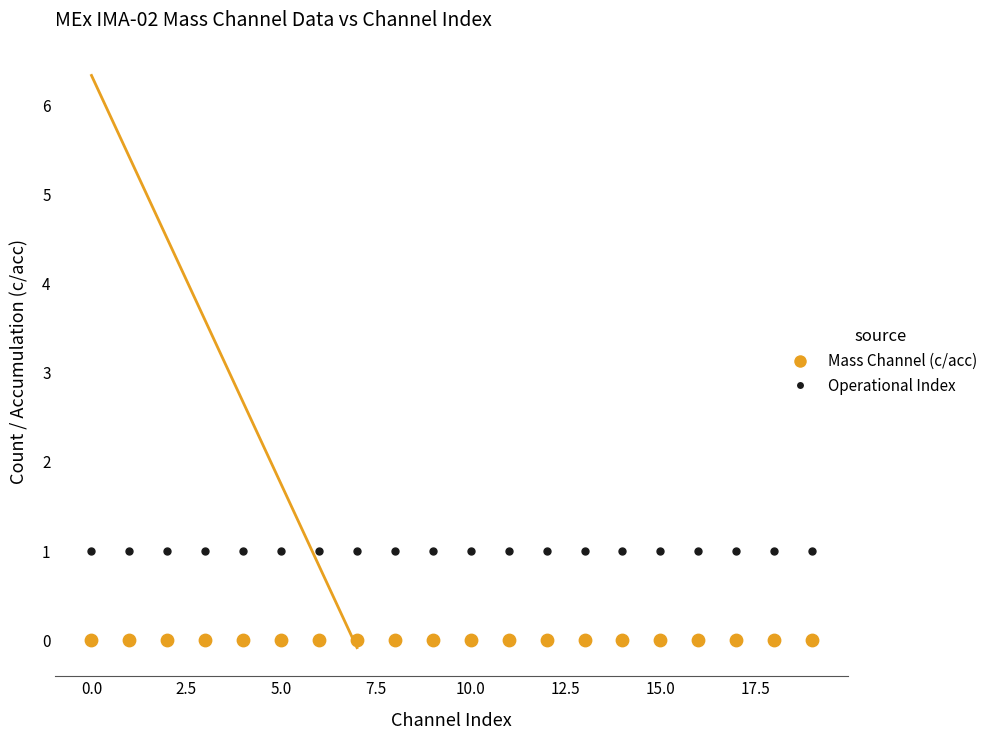

Which series reaches the minimum Y coordinate?

Mass Channel (c/acc)